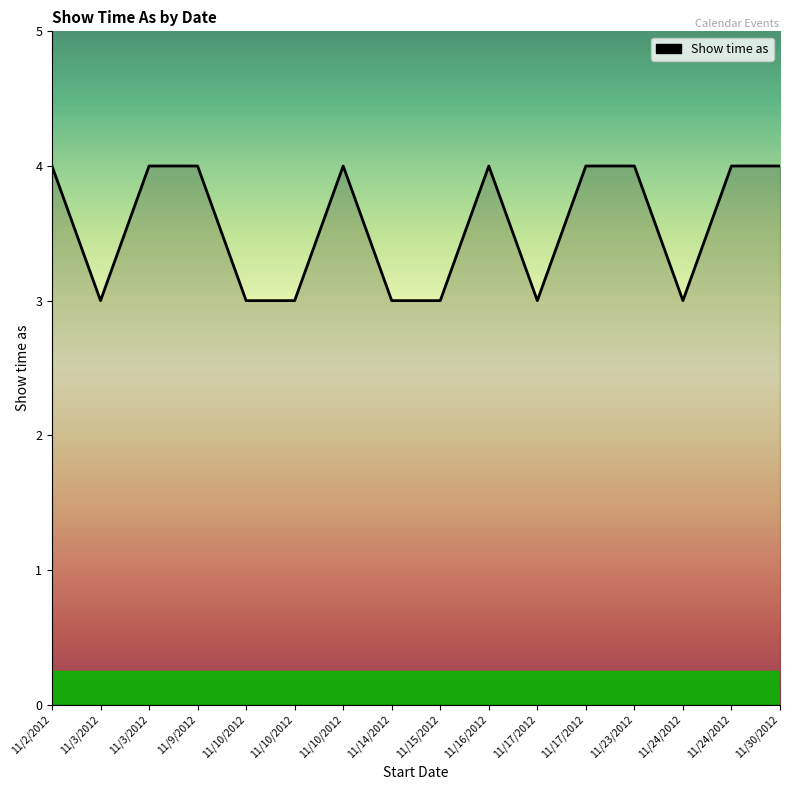

Rank the categories by value from lowest to highest.

11/3/2012, 11/10/2012, 11/10/2012, 11/14/2012, 11/15/2012, 11/17/2012, 11/24/2012, 11/2/2012, 11/3/2012, 11/9/2012, 11/10/2012, 11/16/2012, 11/17/2012, 11/23/2012, 11/24/2012, 11/30/2012